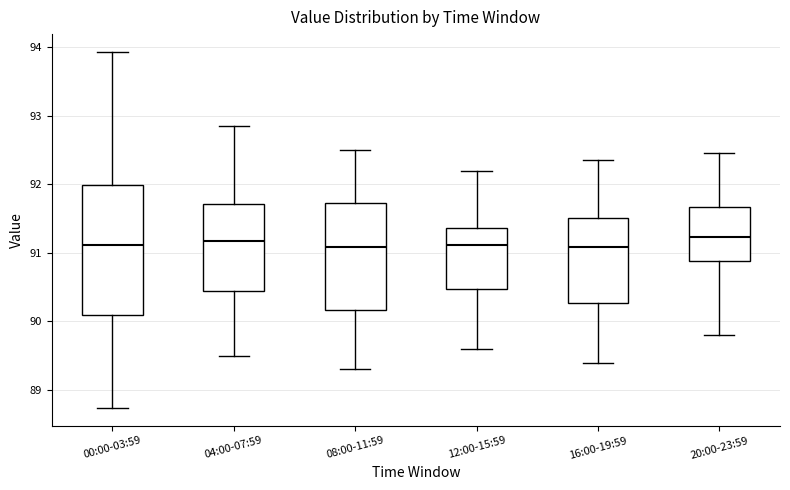

Comparing the boxes themselves (not the whiskers), which one is the tallest?

00:00-03:59